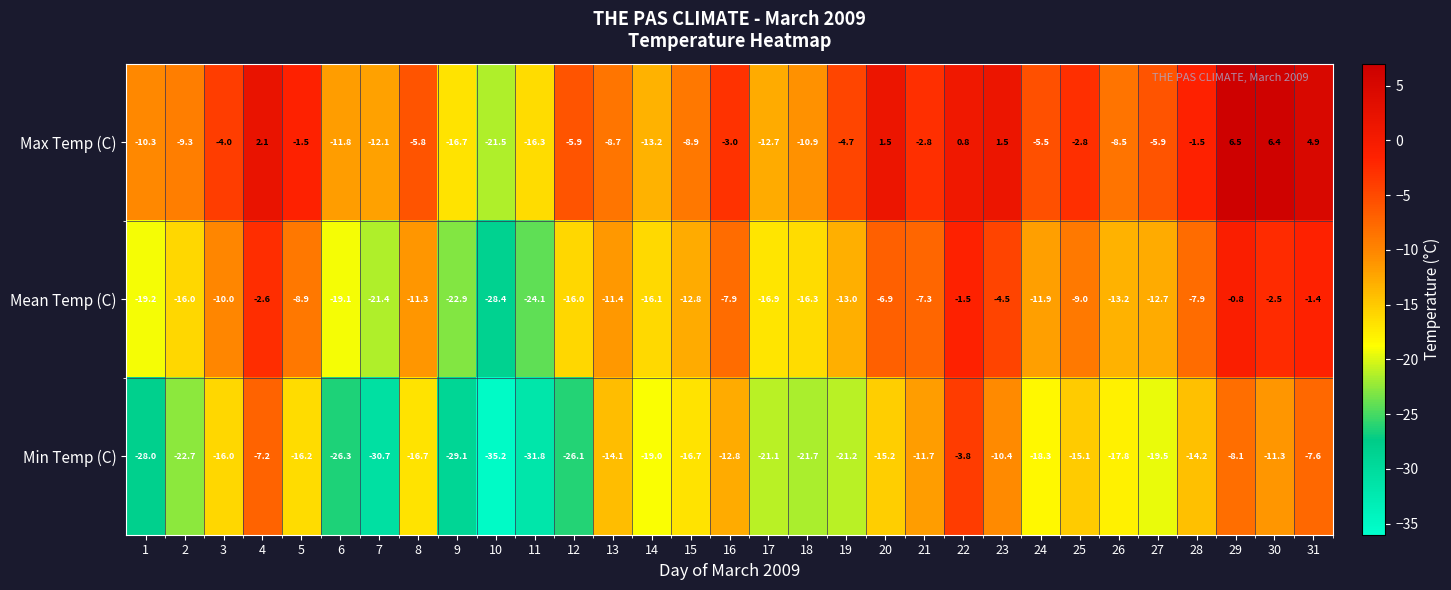

List the series in order of their peak value, highest first.

Max Temp (C), Mean Temp (C), Min Temp (C)